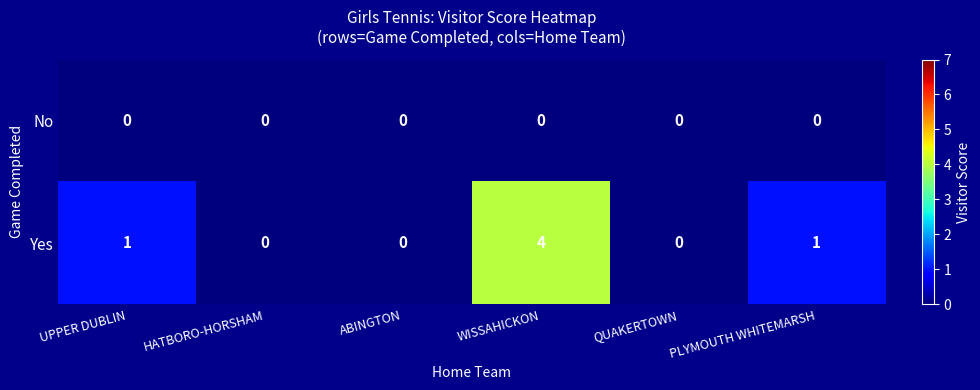

Read the Yes value at WISSAHICKON.

4